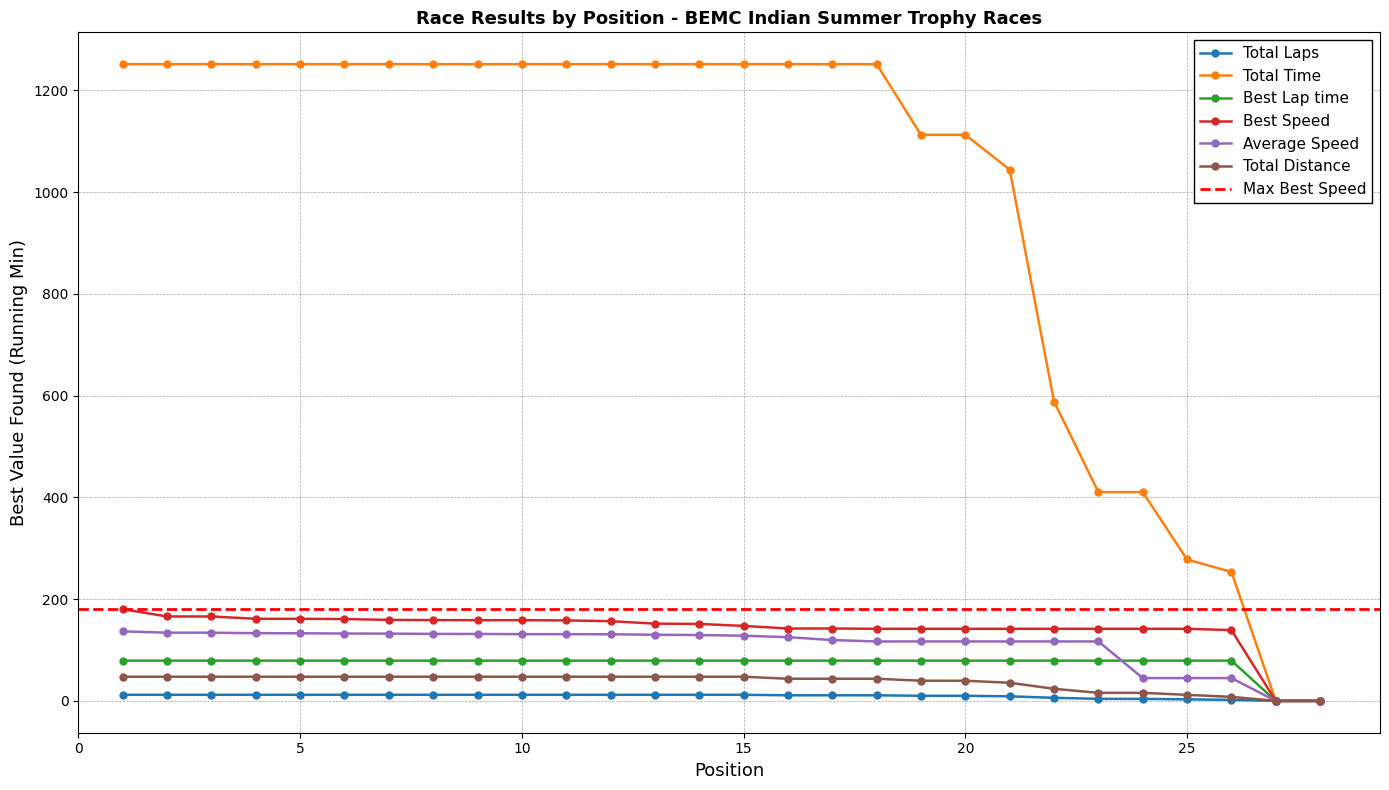

Read the Best Speed value at 8.

158.8